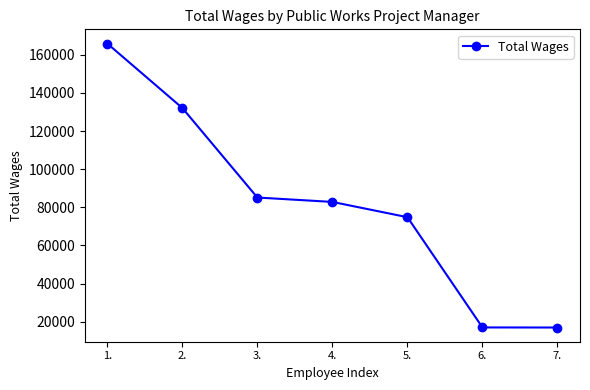

Count the number of categories in the chart.

7